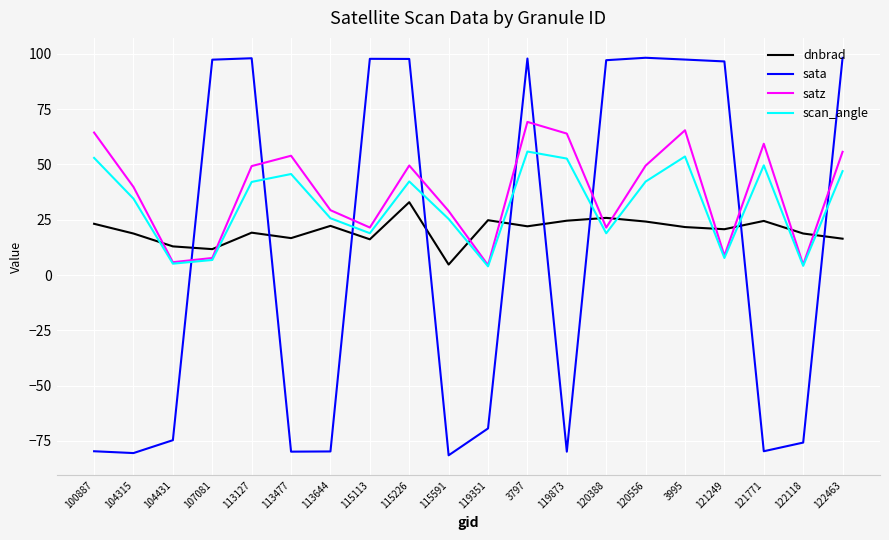

At which label does dnbrad reach its minimum?

115591